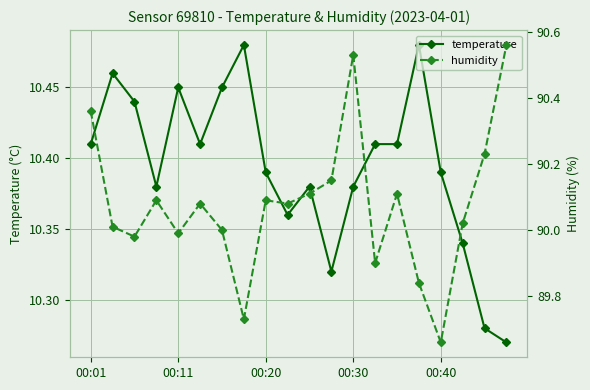

True or false: temperature has more than 1 interior local peaks.

True